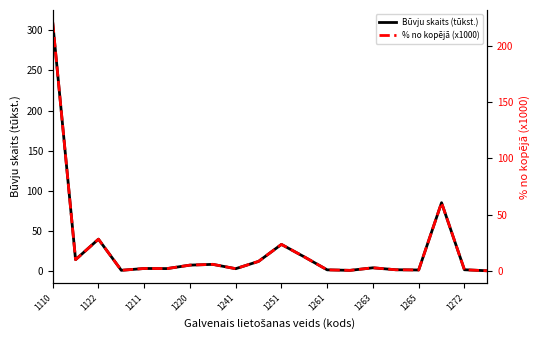

What is the difference between the second highest and minimum values in the % no kopējā (x1000) series?

60.6